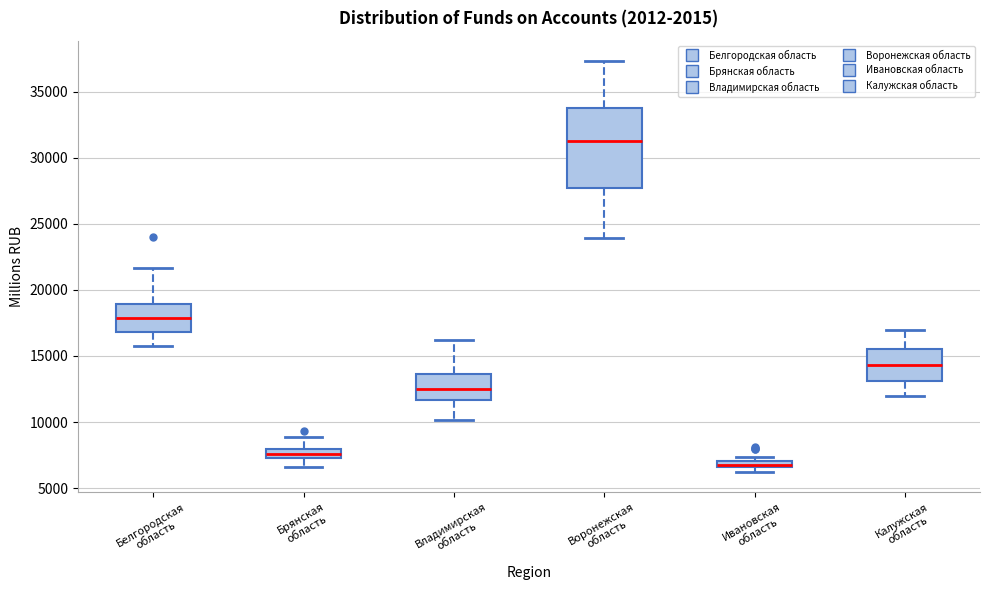

Where does the median line of the box for Владимирская область sit on the y-axis? The values are not printed on the chart, so give them approximately, as read against the axis.

12500